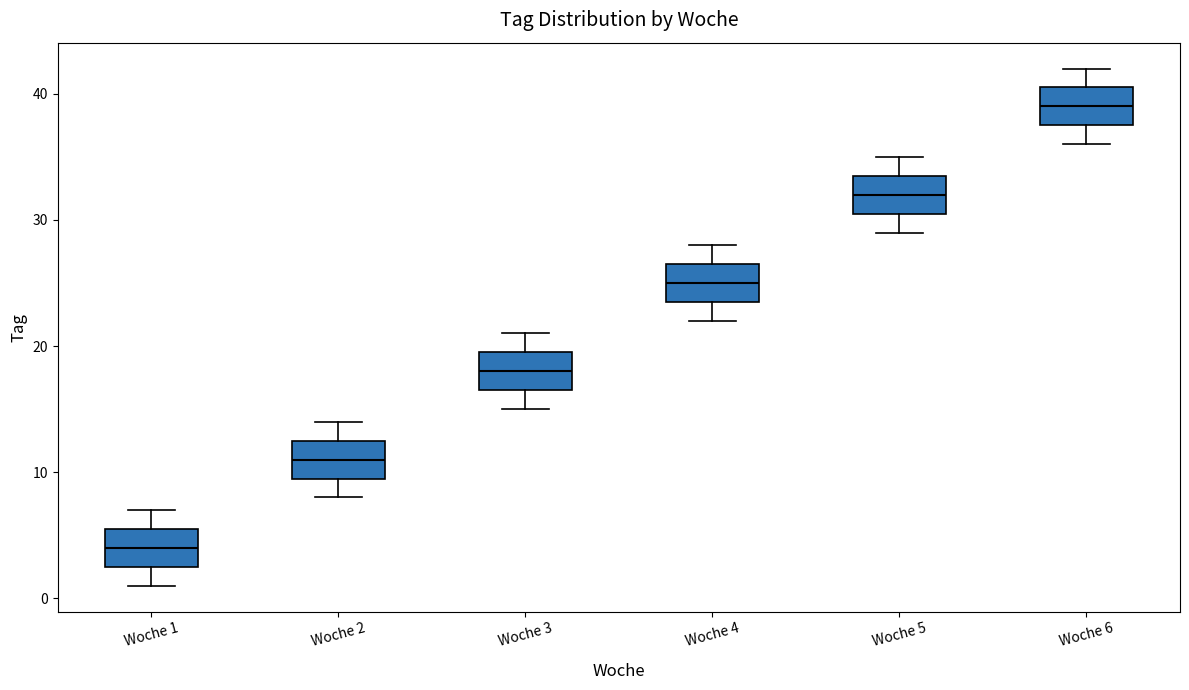

Where is the upper edge of the box for Woche 2 on the y-axis? The values are not printed on the chart, so give them approximately, as read against the axis.

13